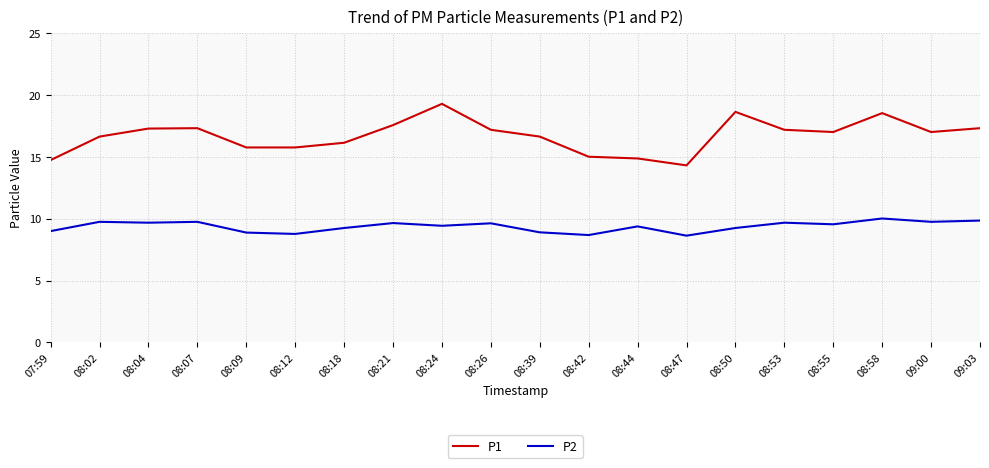

Is it true that P2 equals 4.6 at 07:59?

False